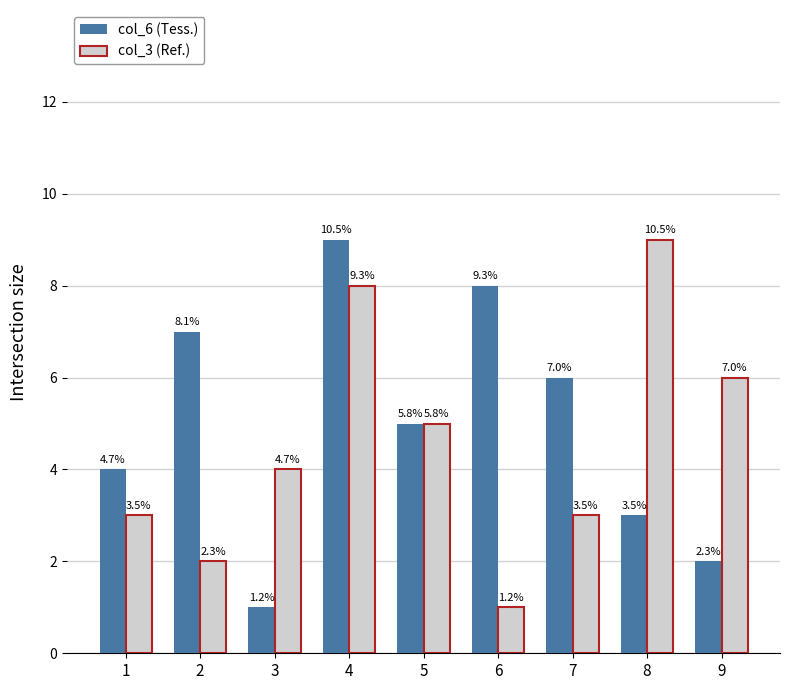

How many bars are there in total?

18